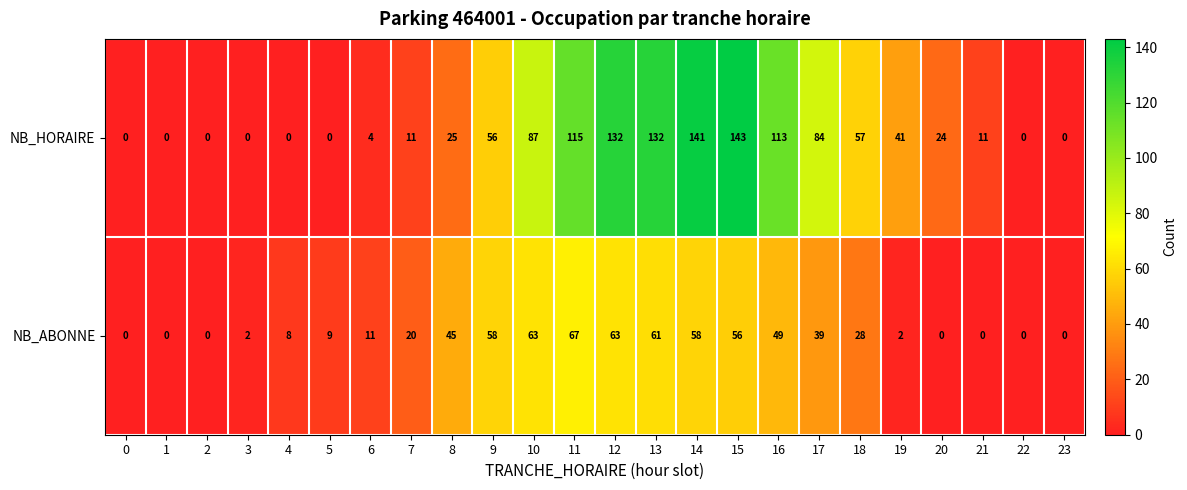

At how many categories does at least one series exceed 54?

10